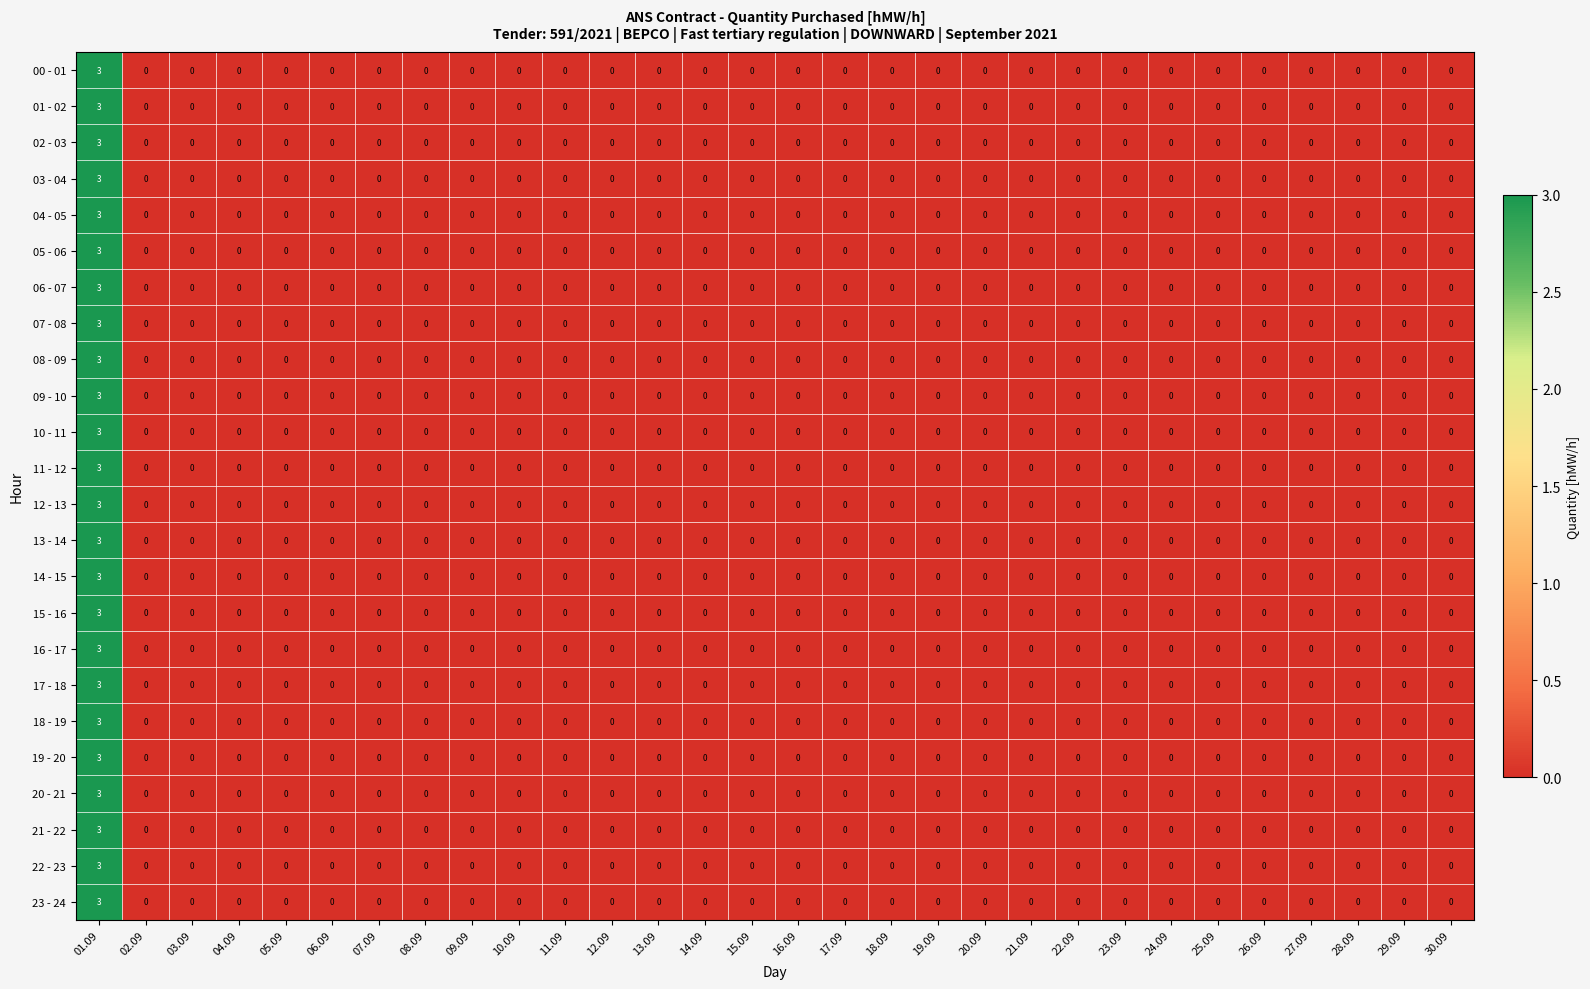

What is the highest value of the 01 - 02 series?

3